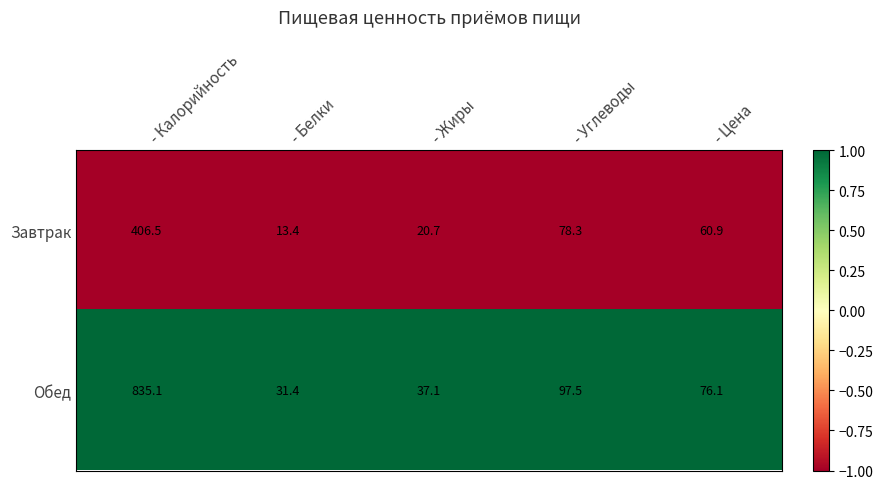

List the series in order of their peak value, highest first.

Обед, Завтрак